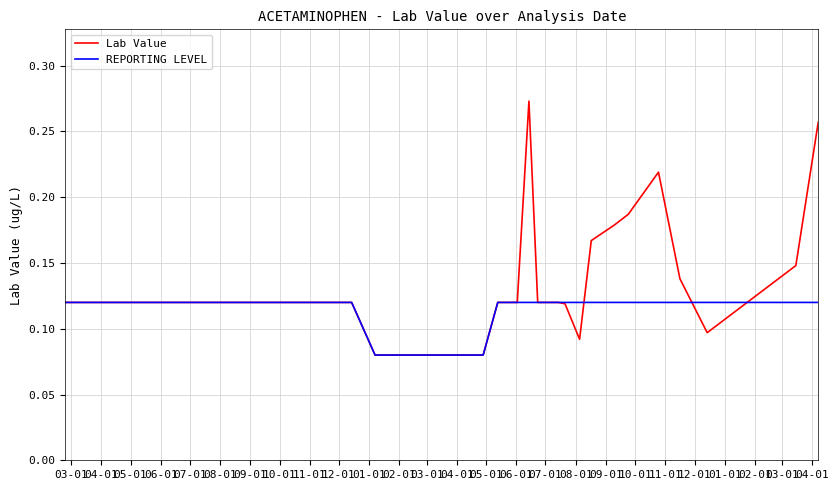

What is the greatest value displayed?

0.3